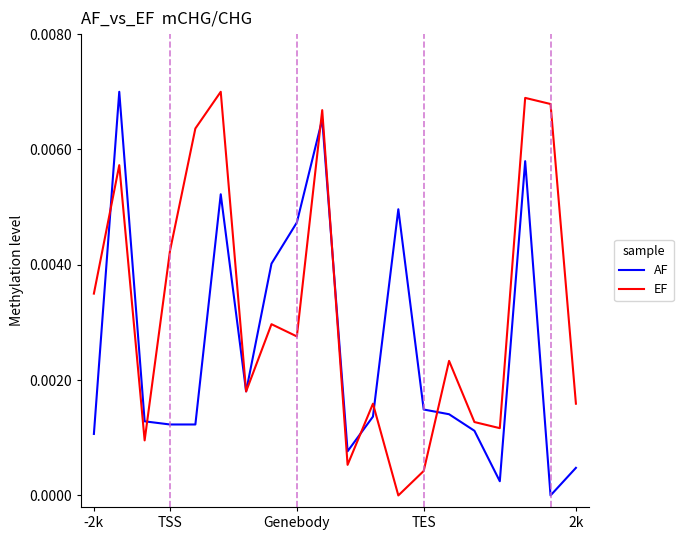

What is the sum of all AF values?

0.1